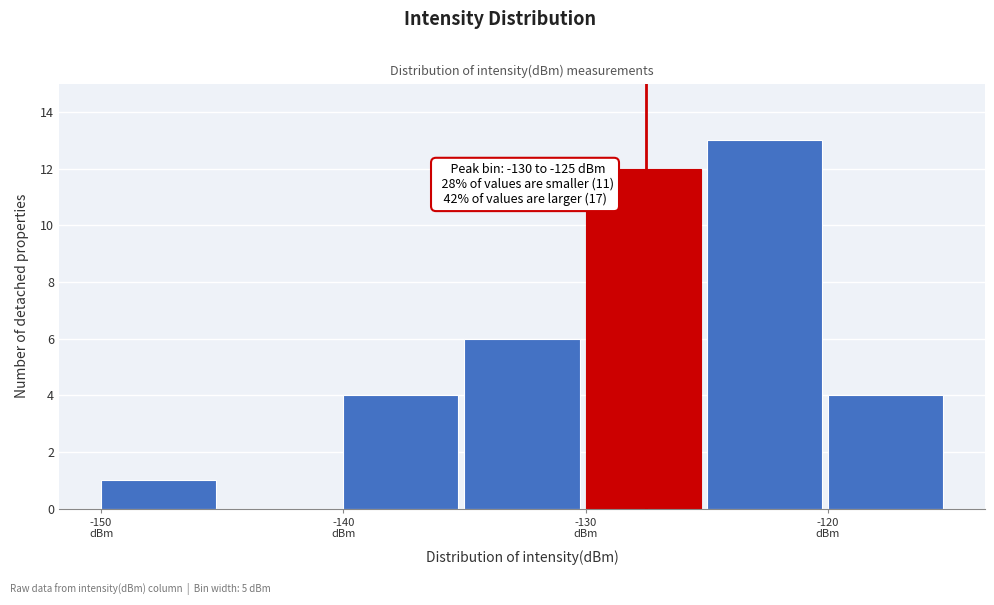

Over which range of the x-axis is the bar tallest?

-125 to -120